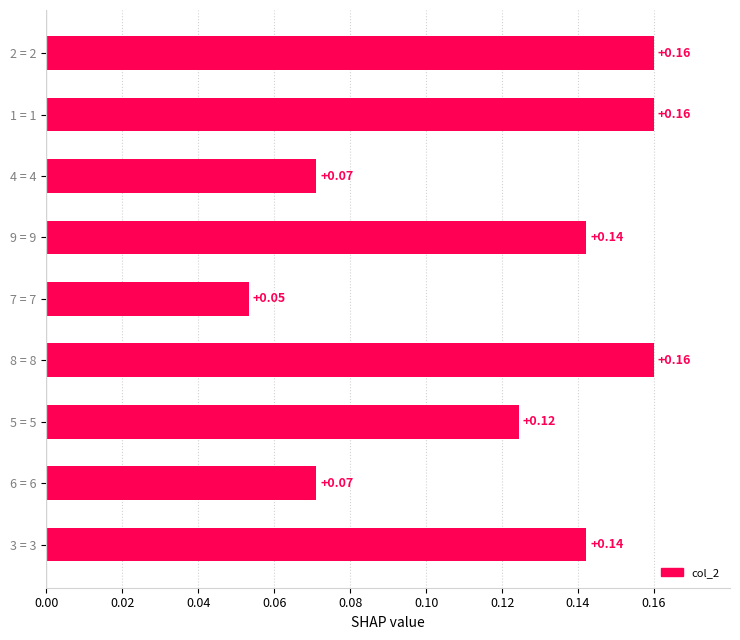

What is the sum of the values at 9 = 9 and 5 = 5?

0.3